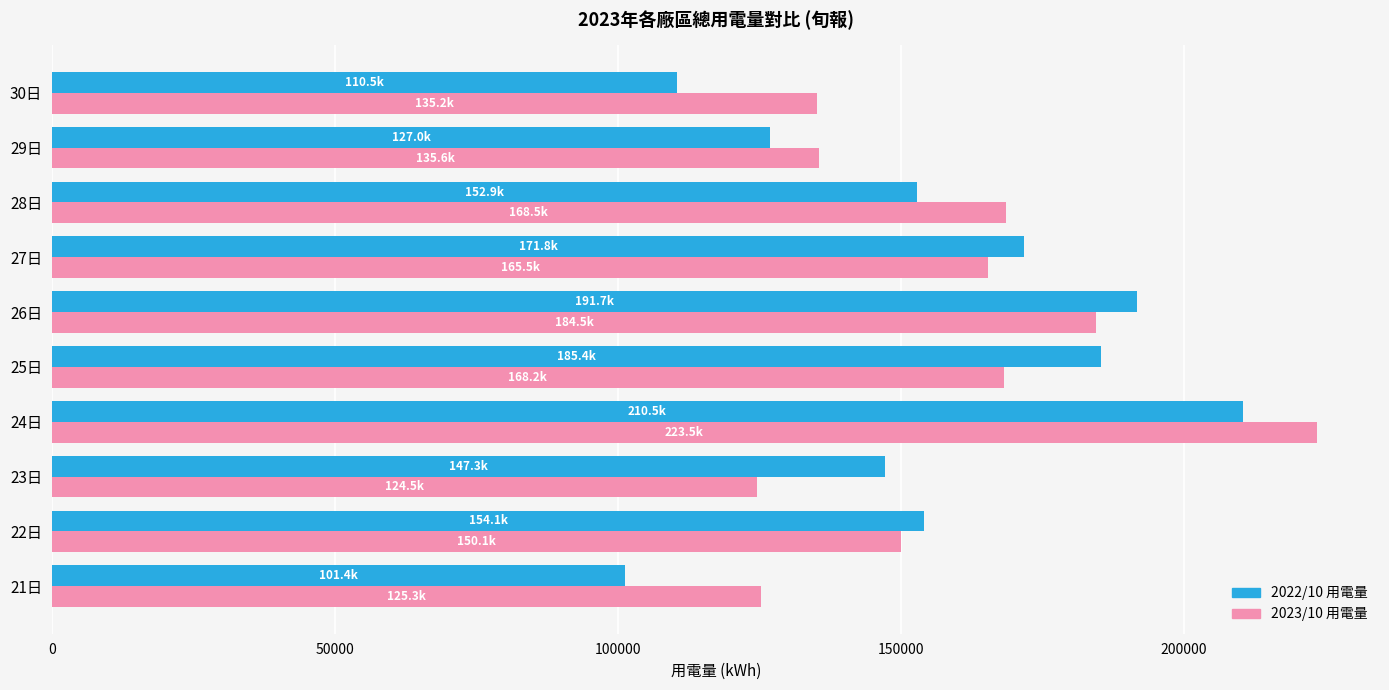

What is the average value of the 2022/10 用電量 series?

155250.0